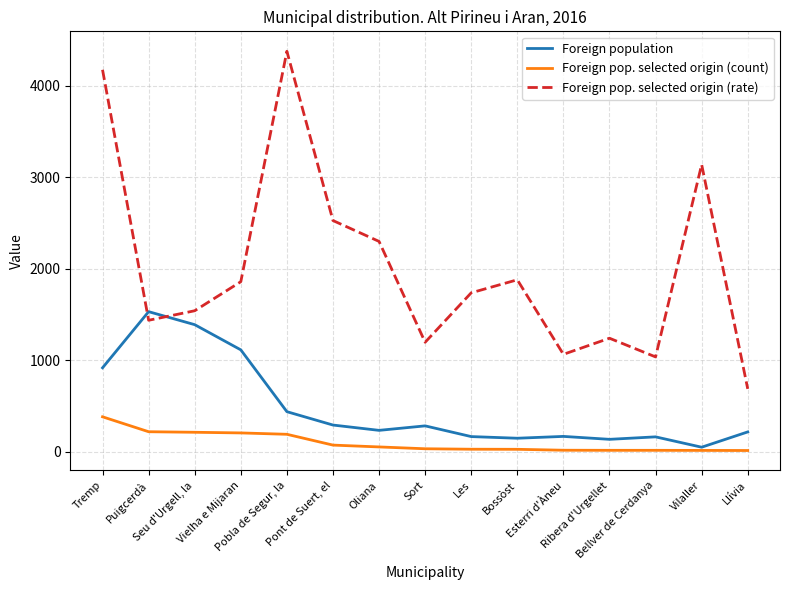

What is the difference between the highest and lowest values at Les?

1708